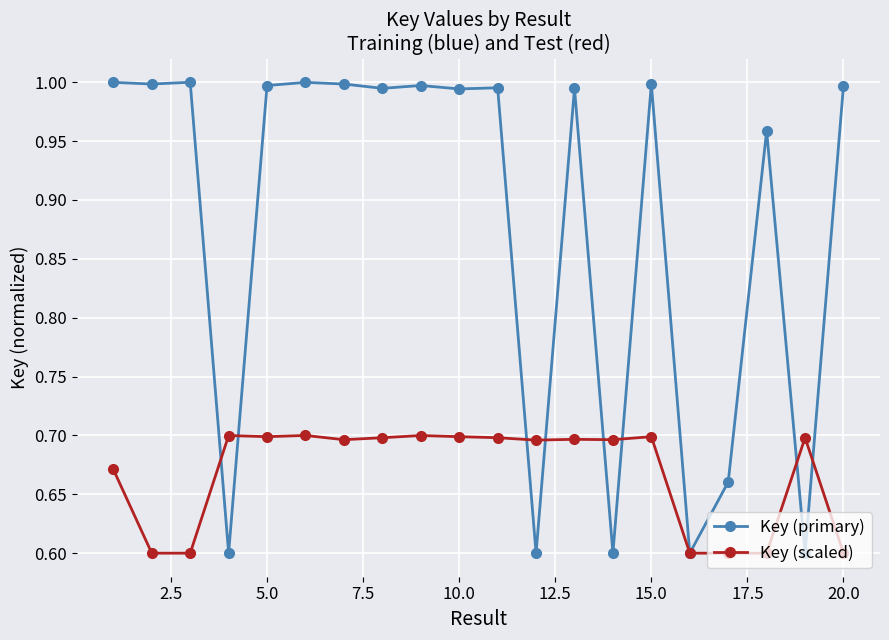

List the series in order of their peak value, highest first.

Key (primary), Key (scaled)